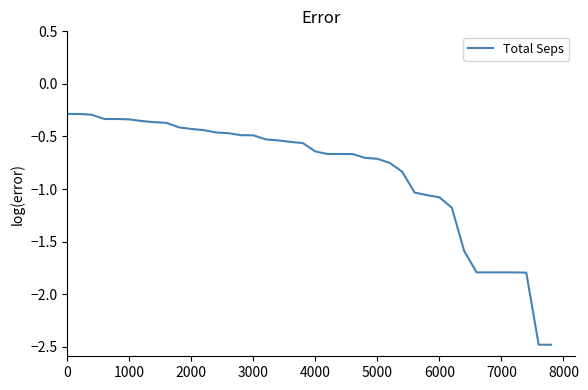

What is the difference between the maximum and minimum values?

2.2